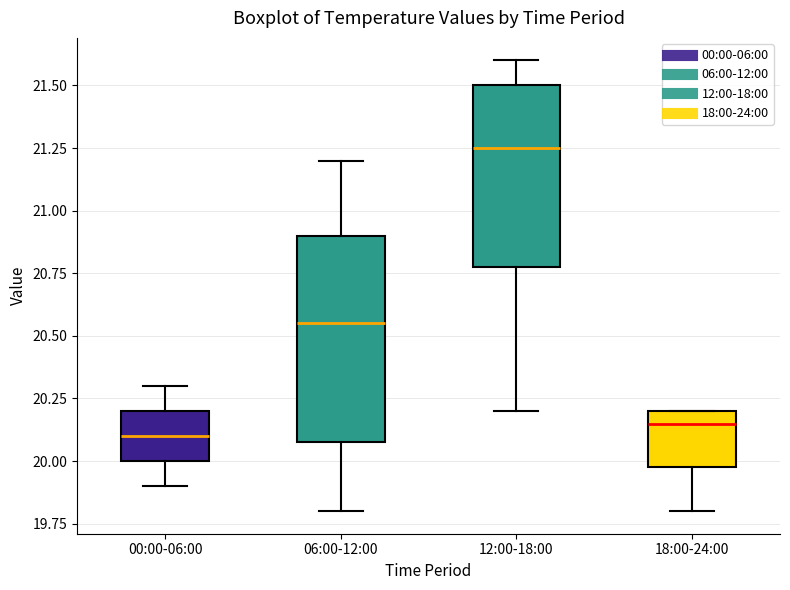

Comparing the boxes themselves (not the whiskers), which one is the tallest?

06:00-12:00